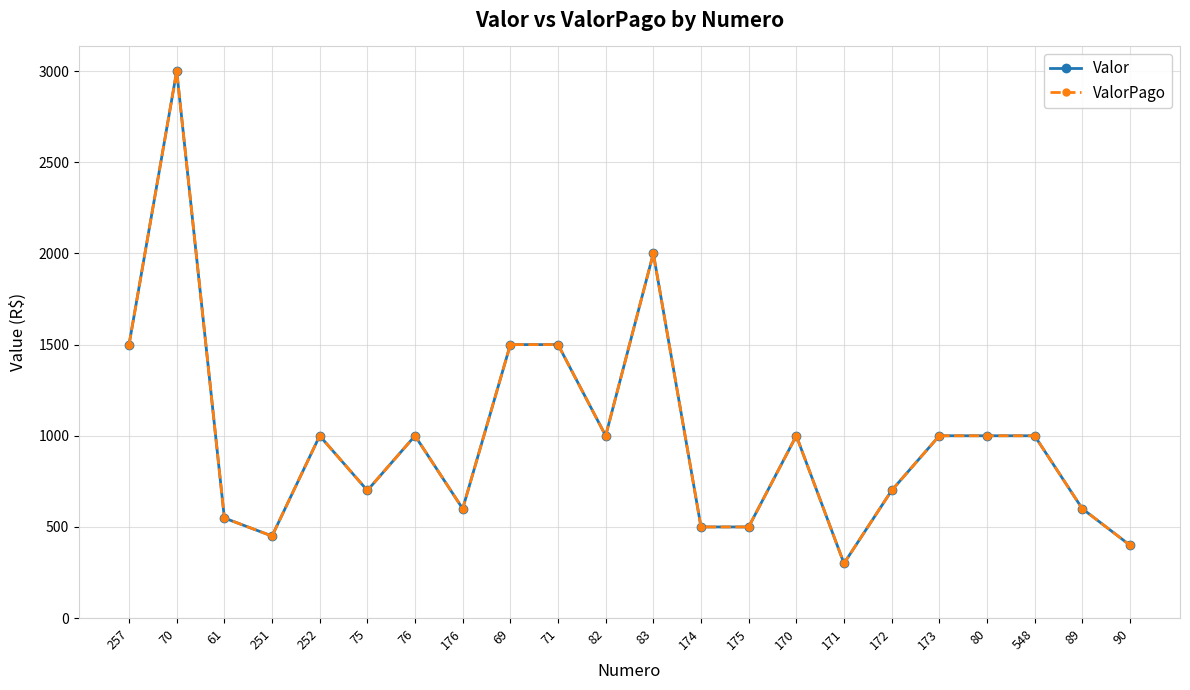

Between 69 and 170, which series saw the biggest shift?

Valor